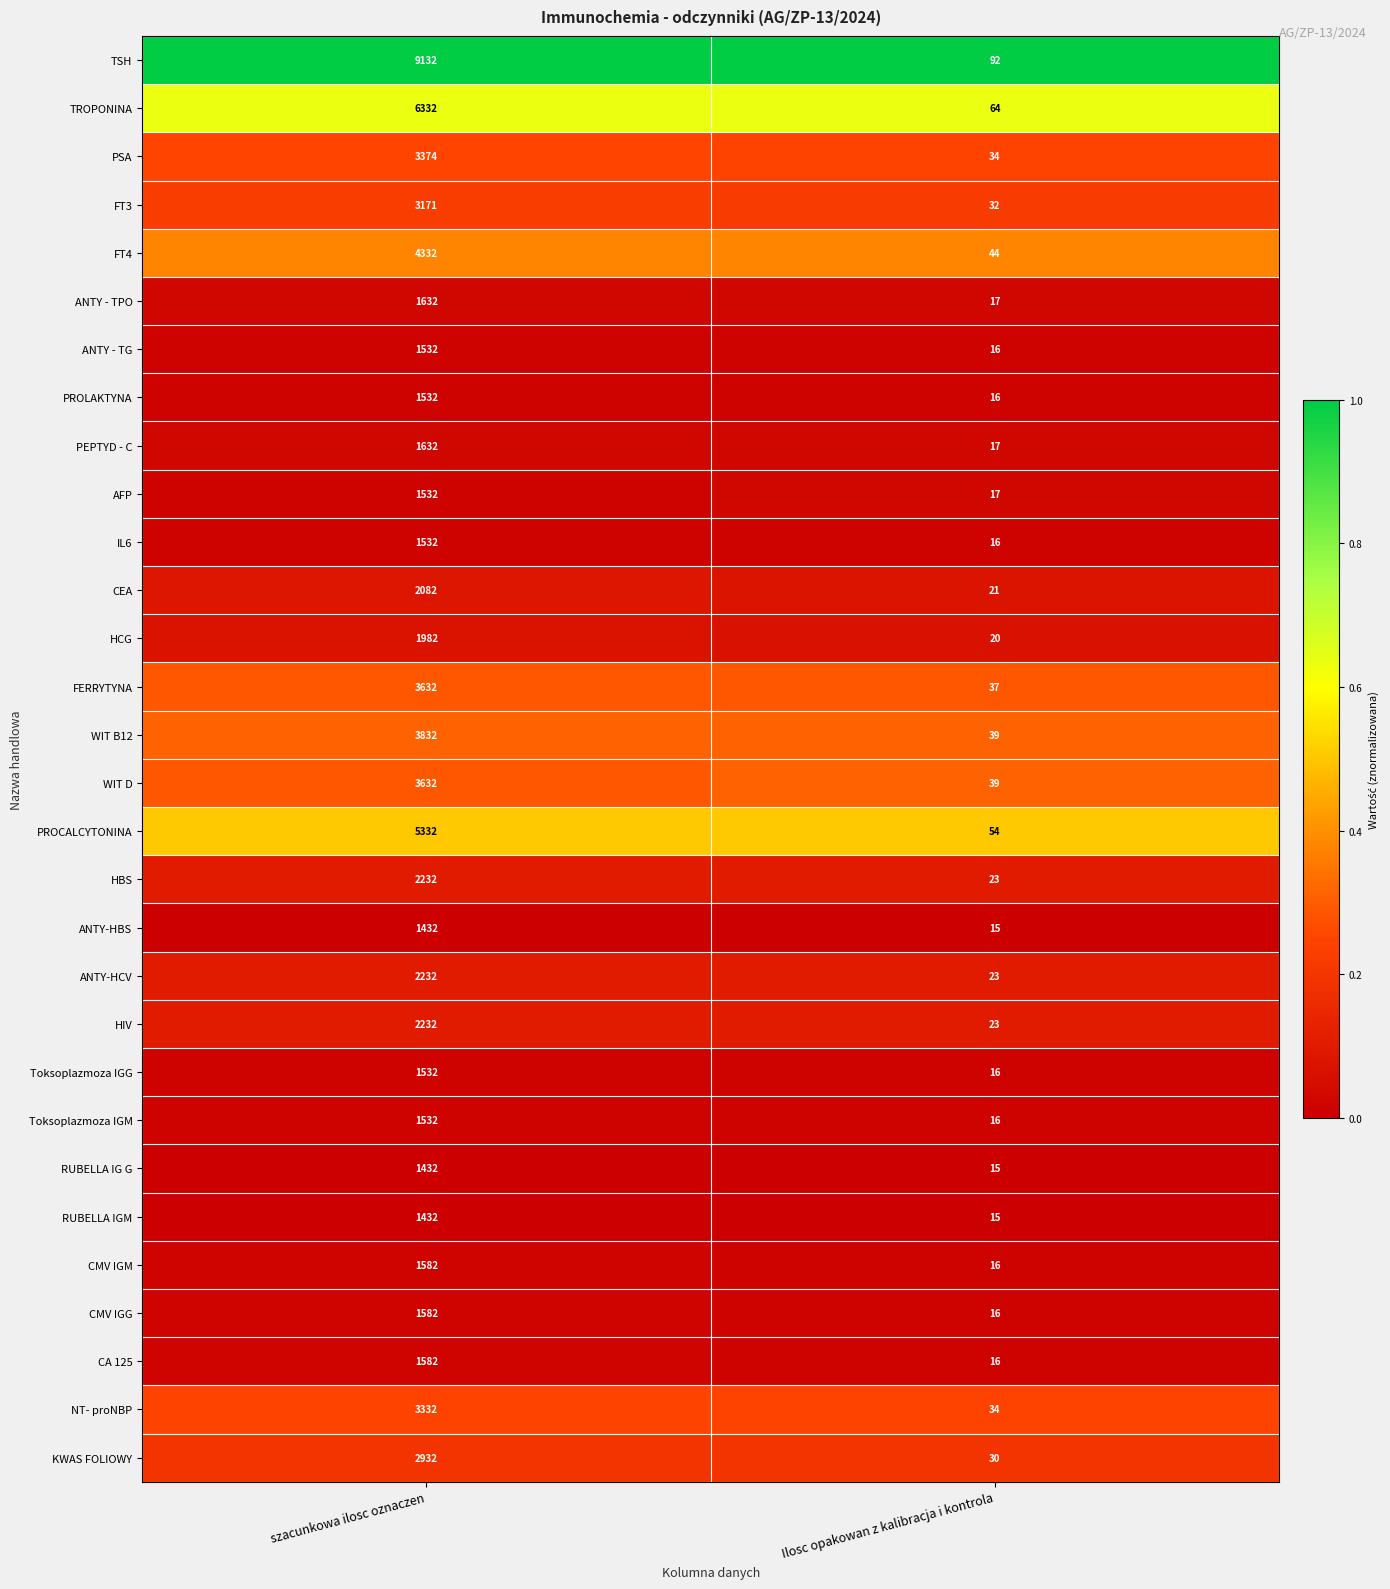

What is the maximum value shown in the chart?

9132